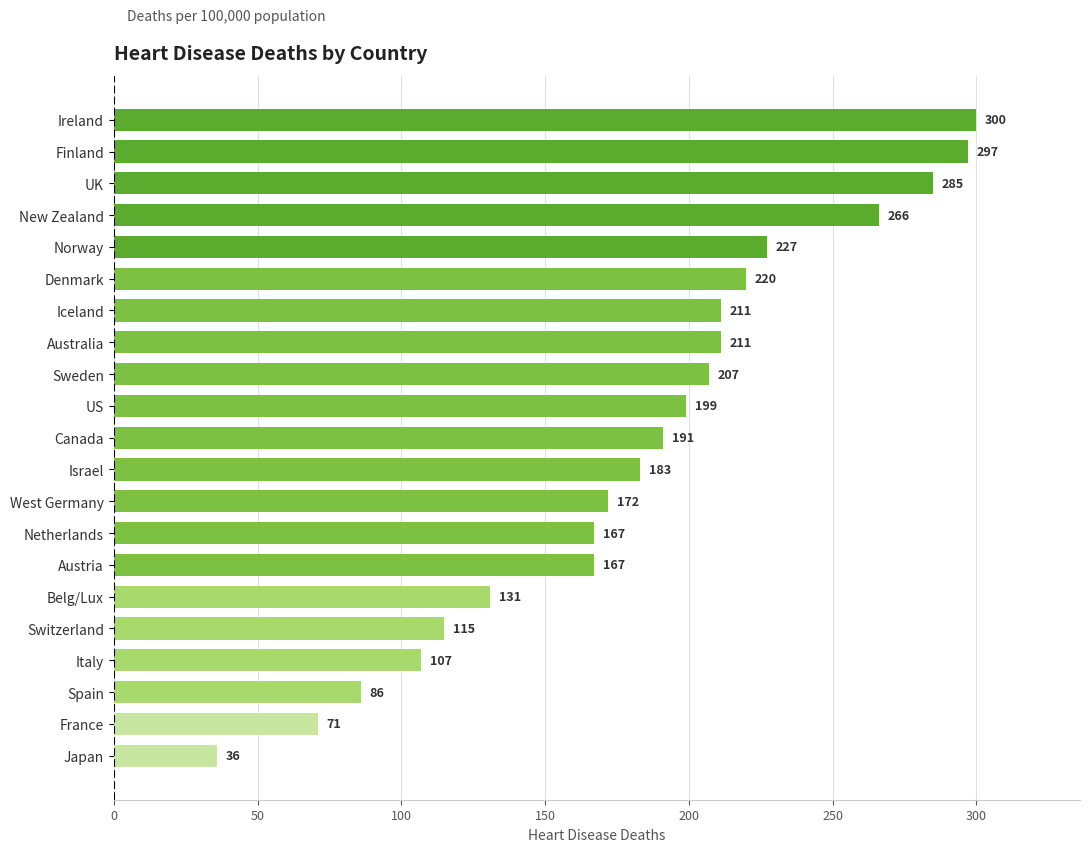

The chart shows a value of 297 at Finland. True or false?

True